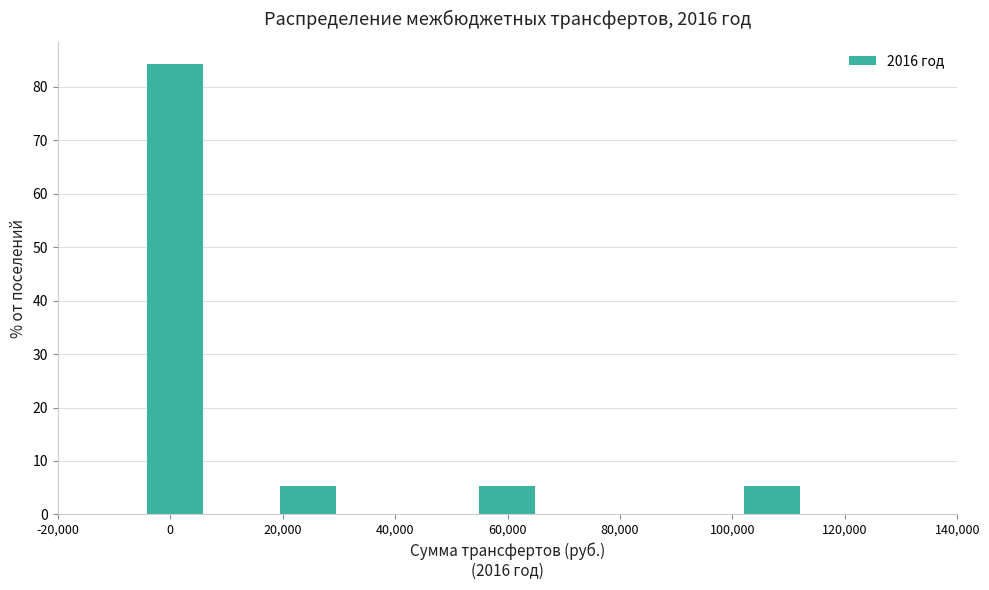

Reading left to right, transcribe this chart: for each bar, give the range it covers on the x-axis and its height. Neither the bar edges nor the heights are printed on the chart, so give them approximately, as read against the axes.

-5000 to 6800: 84
6800 to 18600: 0
18600 to 30400: 5
30400 to 42200: 0
42200 to 54000: 0
54000 to 65800: 5
65800 to 77600: 0
77600 to 89400: 0
89400 to 101200: 0
101200 to 113000: 5